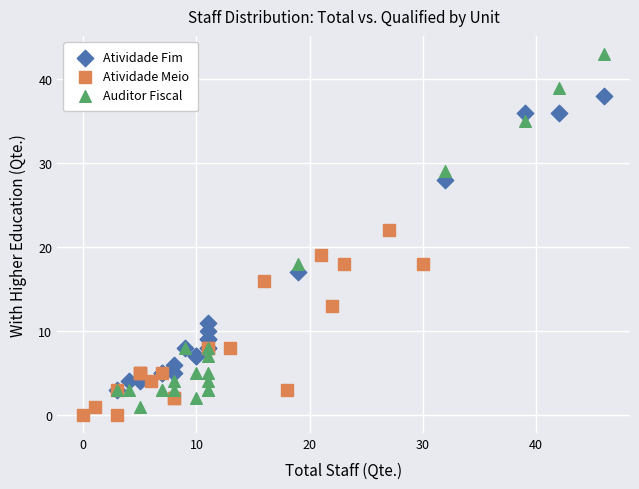

Which series reaches the maximum Y coordinate?

Auditor Fiscal